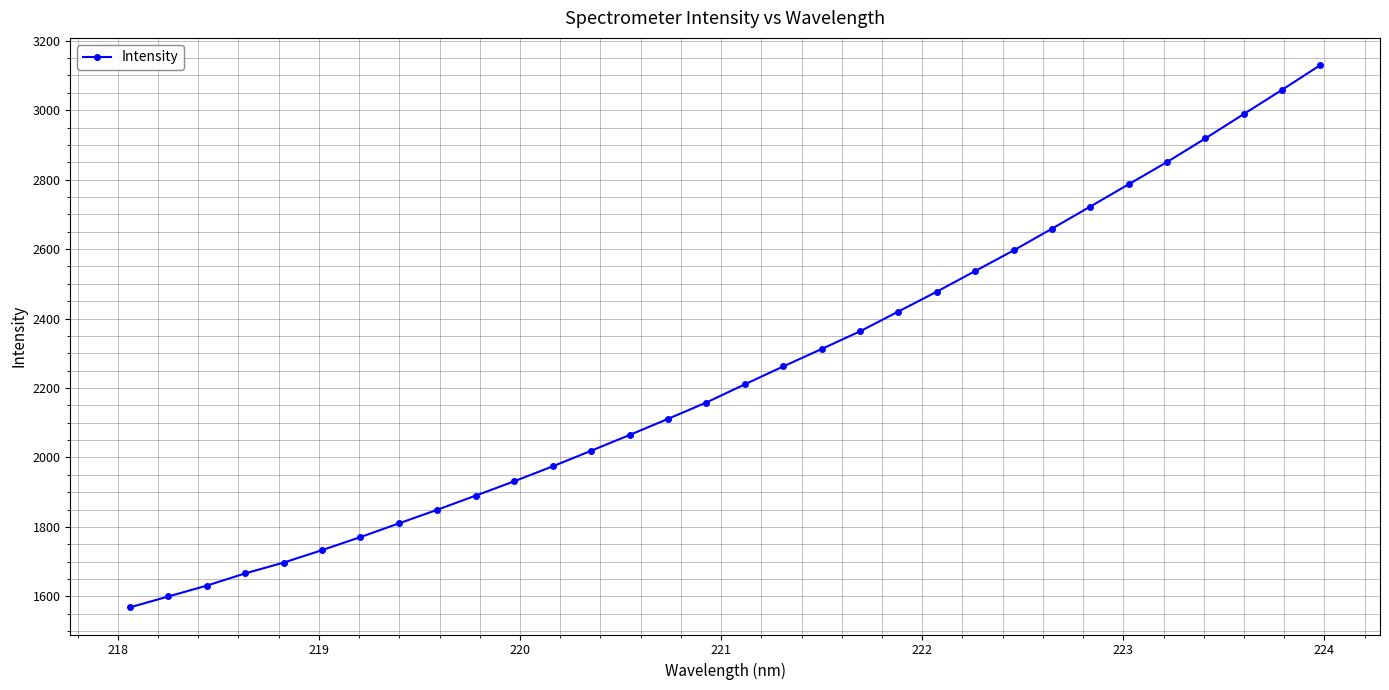

What is the smallest value displayed?

1568.2